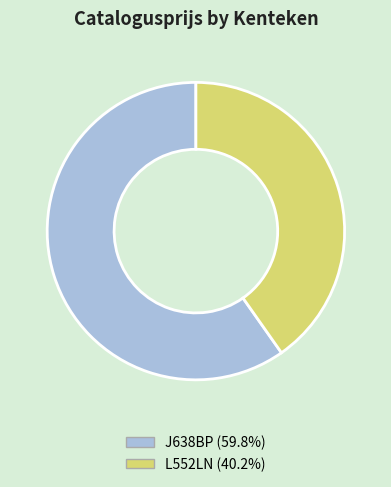

The L552LN slice represents 49% of the pie. True or false?

False